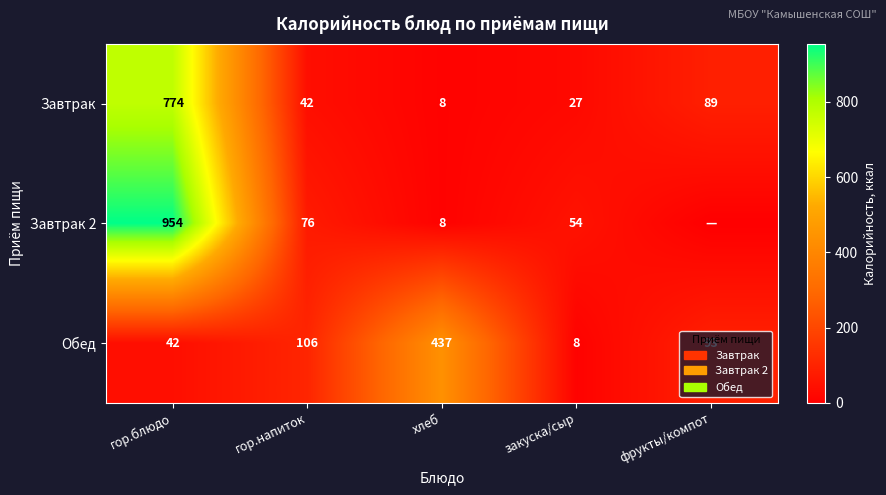

The value of Завтрак at гор.напиток is 42. True or false?

True